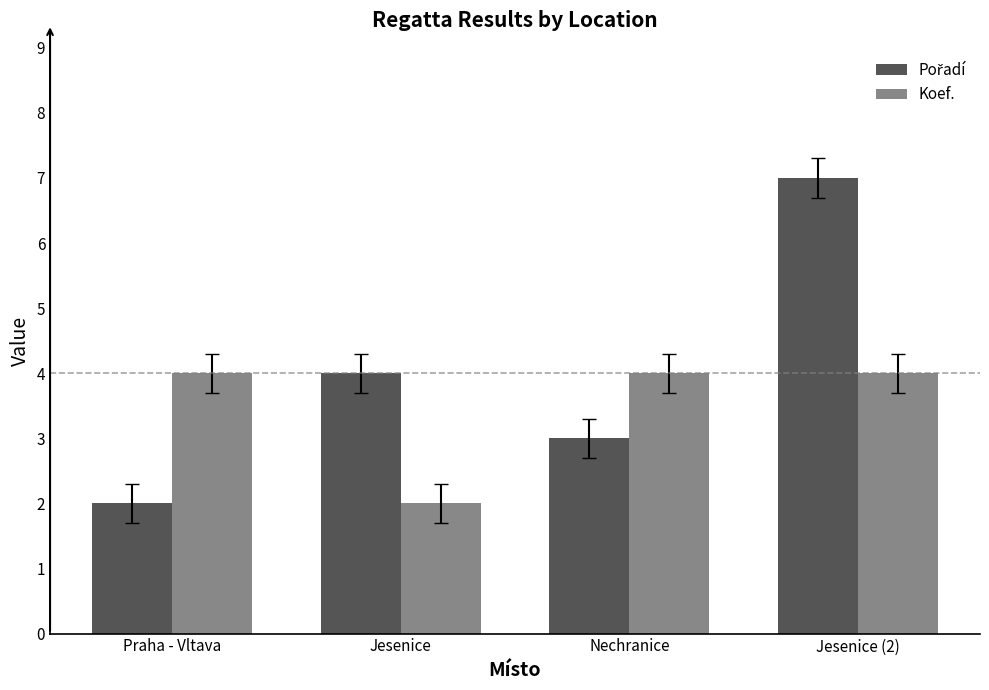

The value of Koef. at Nechranice is 1. True or false?

False